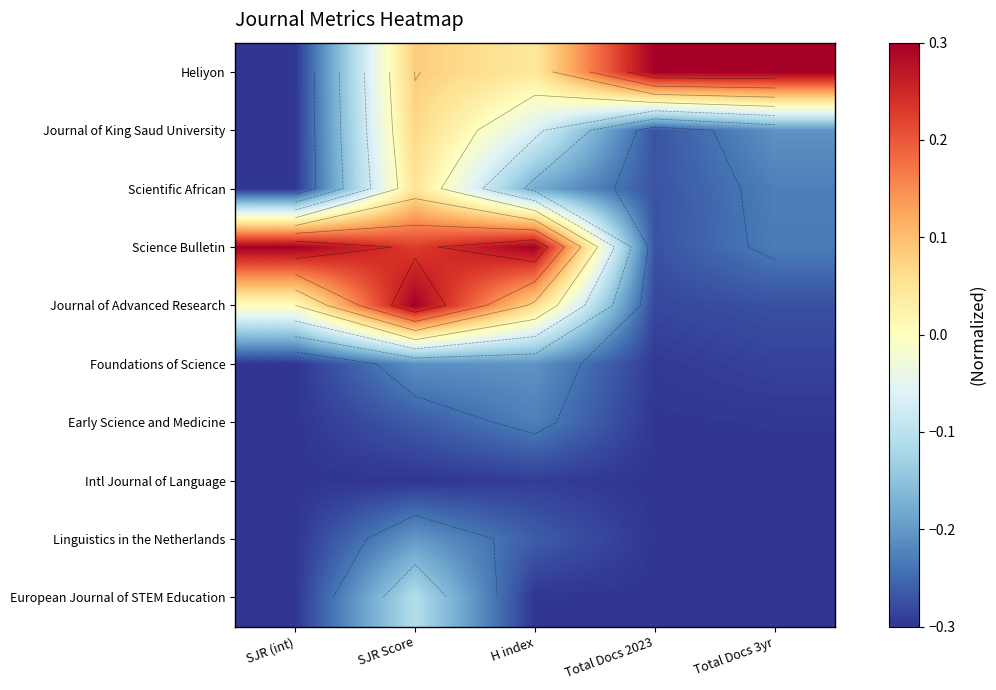

Count the number of categories in the chart.

5